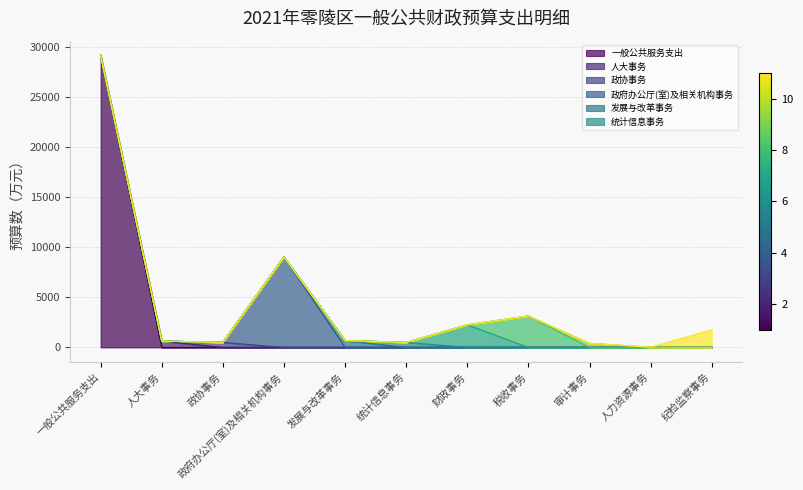

Reading right to left, list all the values displayed in this chart.

一般公共服务支出: 纪检监察事务=1757	人力资源事务=21	审计事务=409	税收事务=3136	财政事务=2253	统计信息事务=497	发展与改革事务=683	政府办公厅(室)及相关机构事务=9014	政协事务=499	人大事务=630	一般公共服务支出=29126
科目预算值: 纪检监察事务=0	人力资源事务=0	审计事务=0	税收事务=3136	财政事务=2253	统计信息事务=497	发展与改革事务=683	政府办公厅(室)及相关机构事务=9014	政协事务=499	人大事务=630	一般公共服务支出=29126